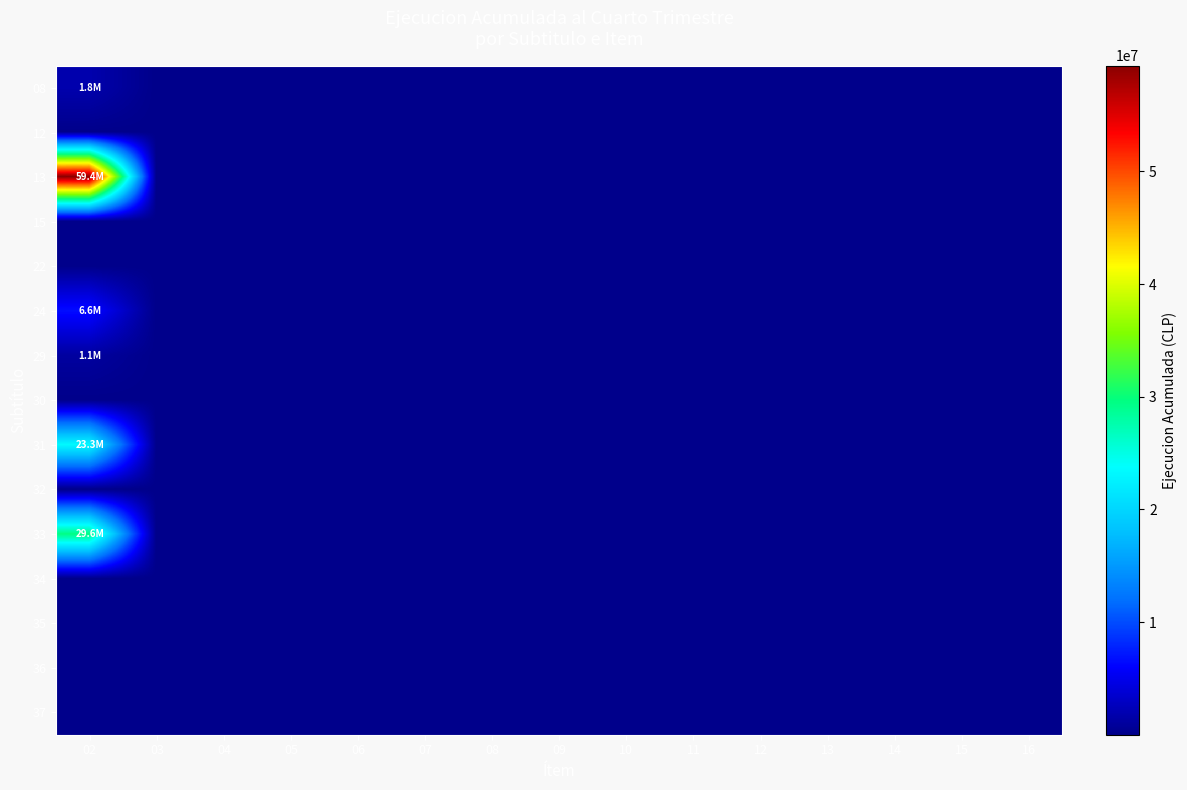

How many distinct data groups are displayed?

15